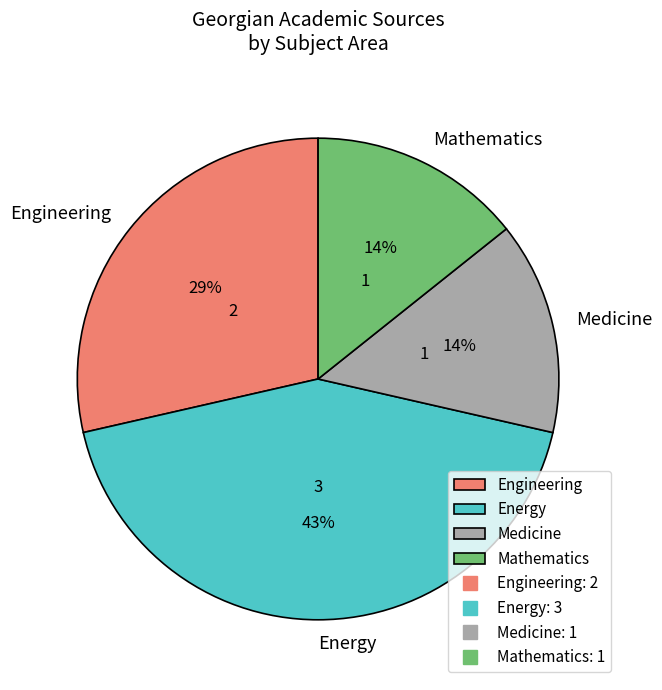

Count the number of slices in the pie.

4